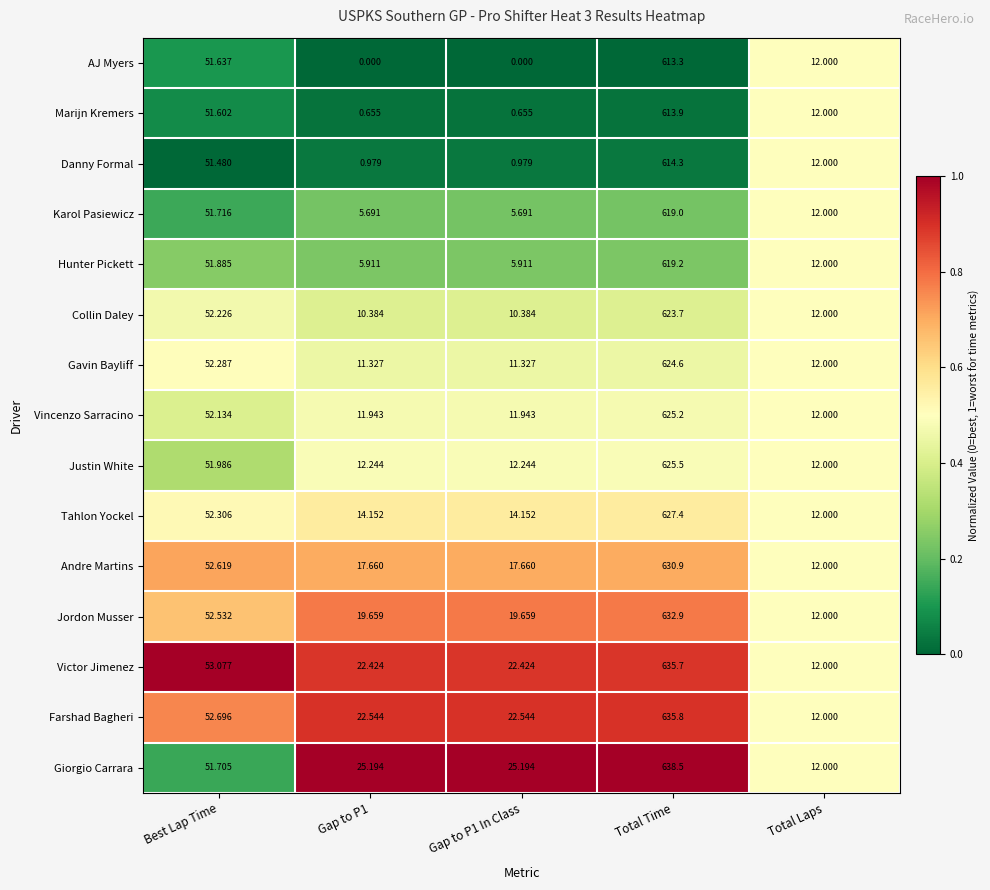

Which series has the largest range (max minus min)?

Giorgio Carrara